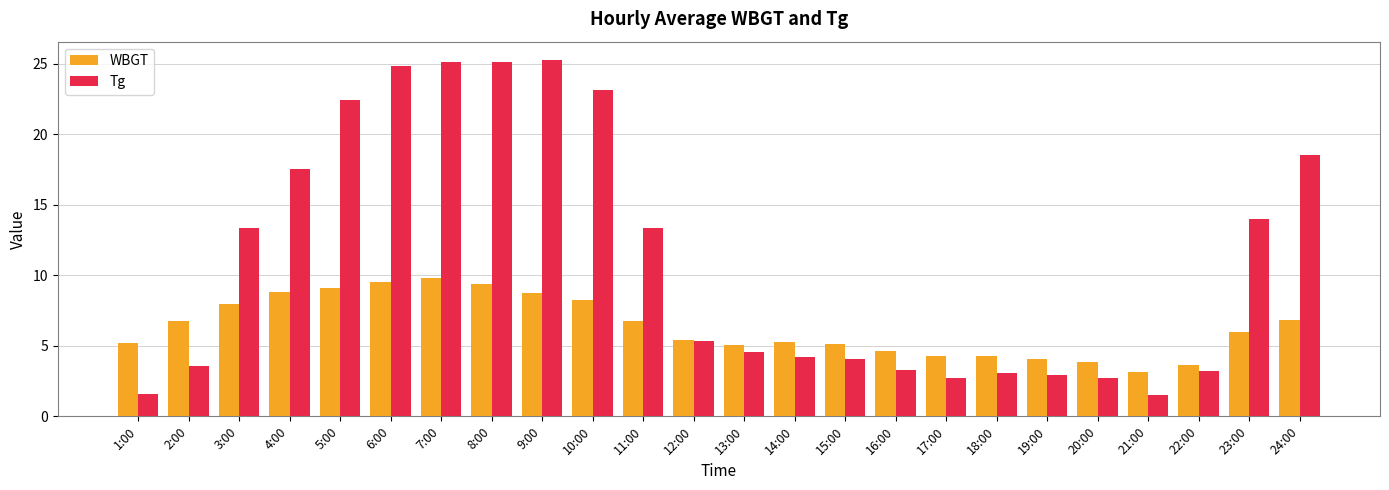

What is the minimum value shown in the chart?

1.5